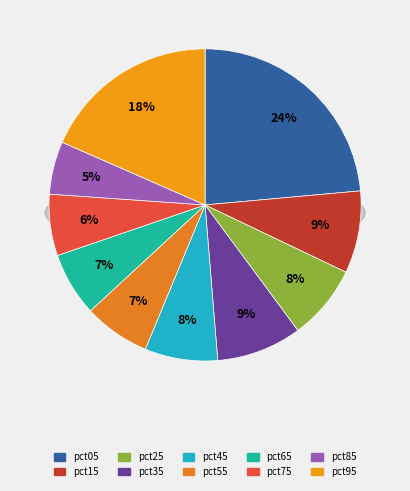

Which category has the smallest portion of the pie?

pct85